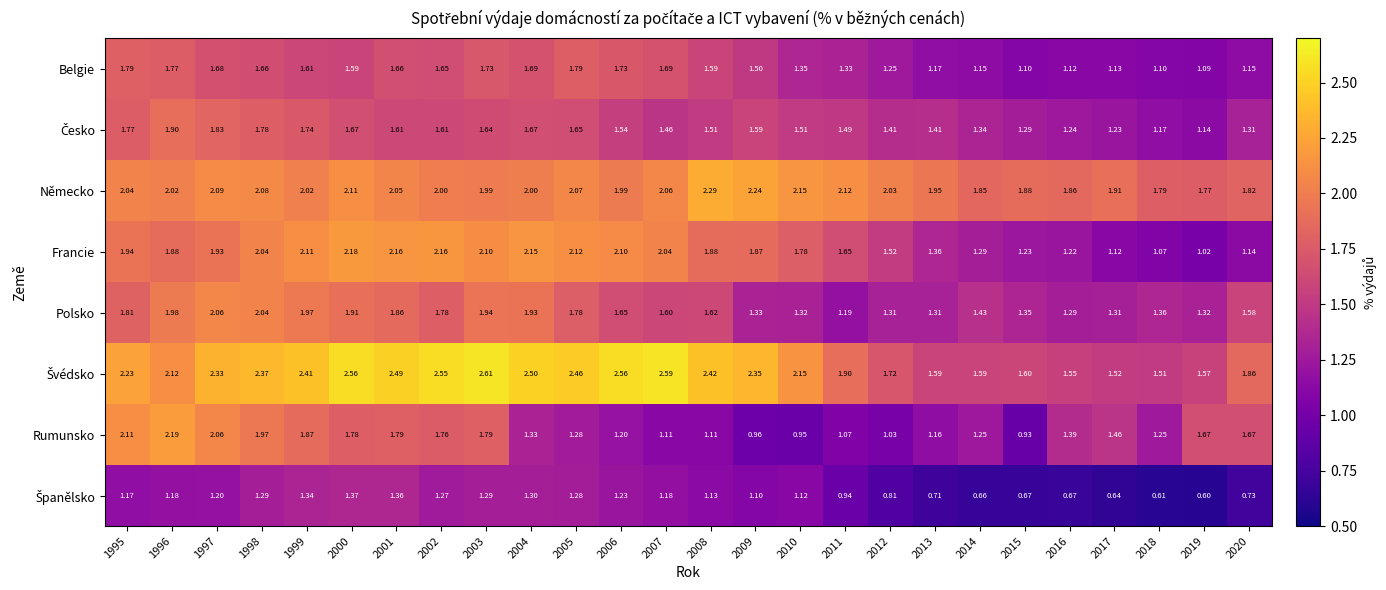

Which series changed the most between 2012 and 2017?

Rumunsko